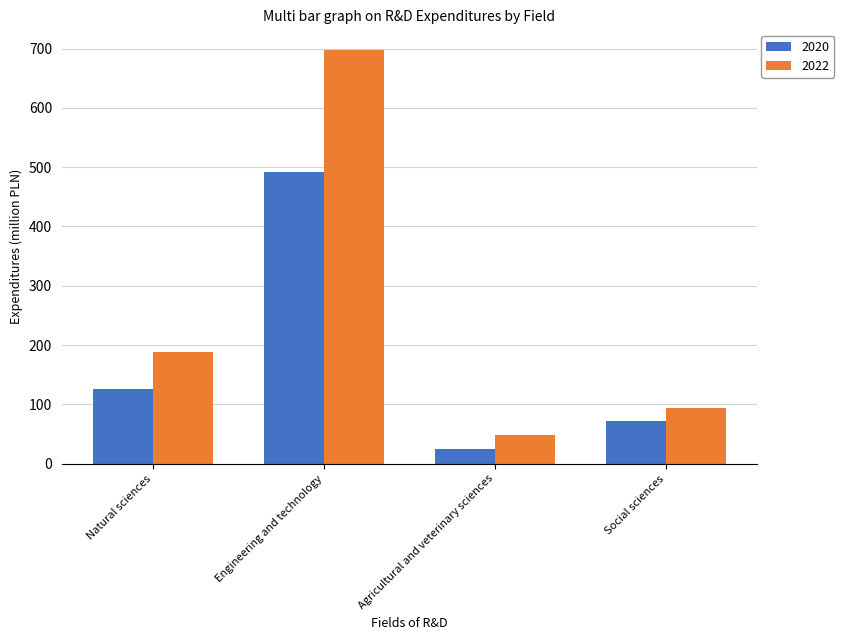

Is the value of 2022 at Agricultural and veterinary sciences greater than the value of 2020 at Engineering and technology?

No